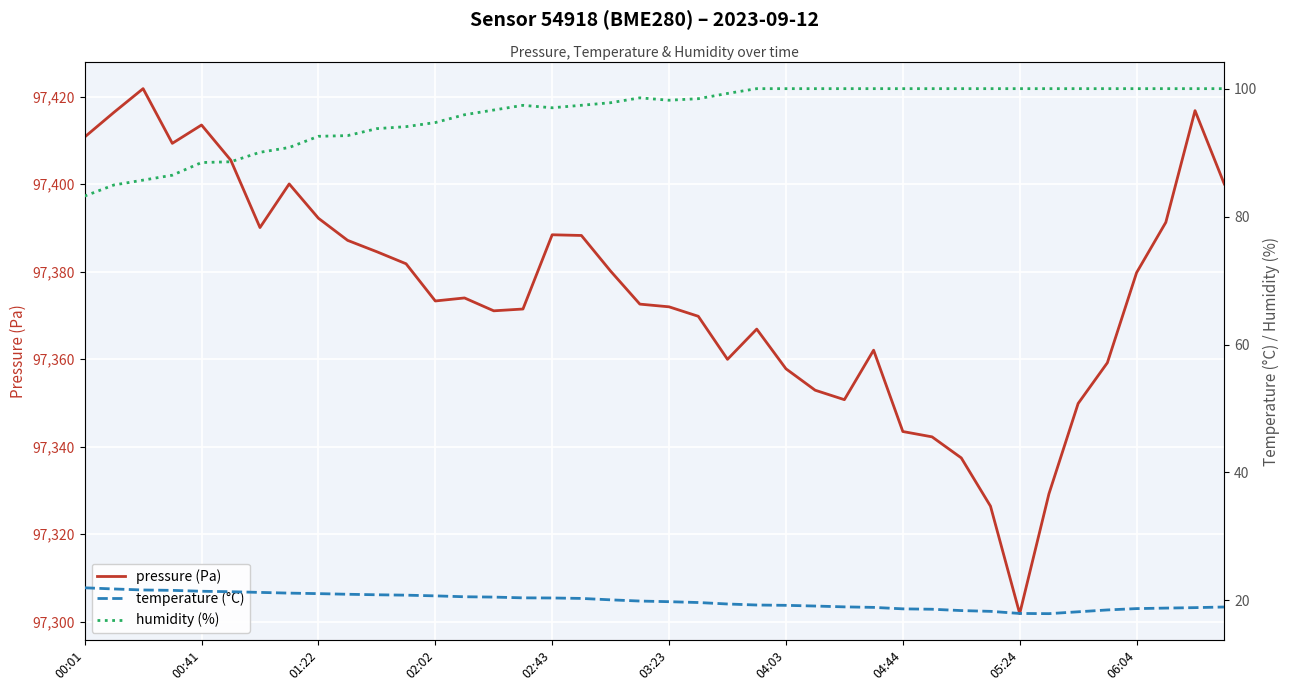

The pressure (Pa) series shows 97372.0 at 03:23. True or false?

True